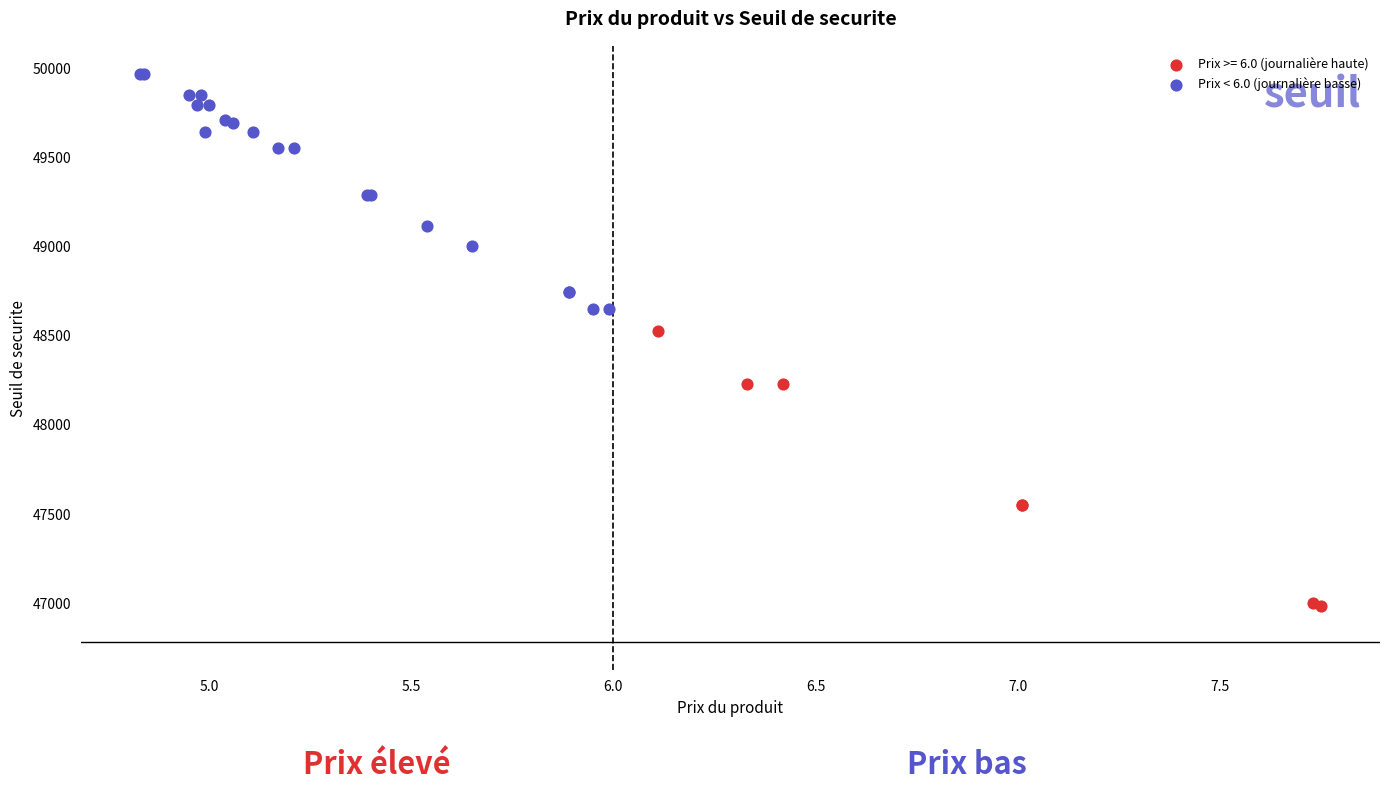

Which series reaches the maximum Y coordinate?

Prix < 6.0 (journalière basse)